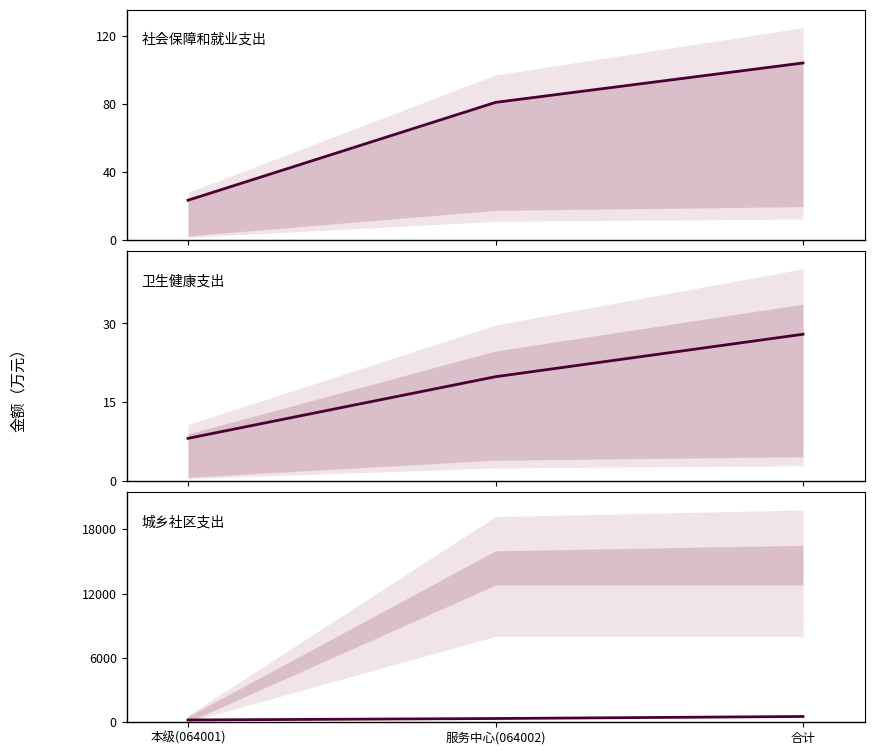

What is the highest value of the 城乡社区支出 series?

513.0